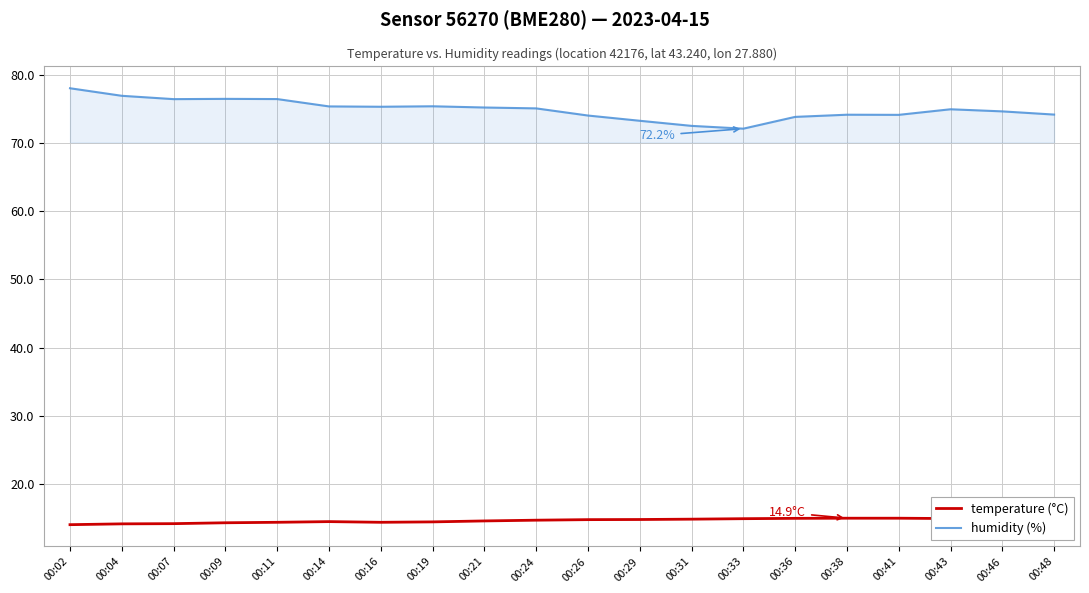

What is the difference between the second highest and second lowest values in the humidity (%) series?

4.4